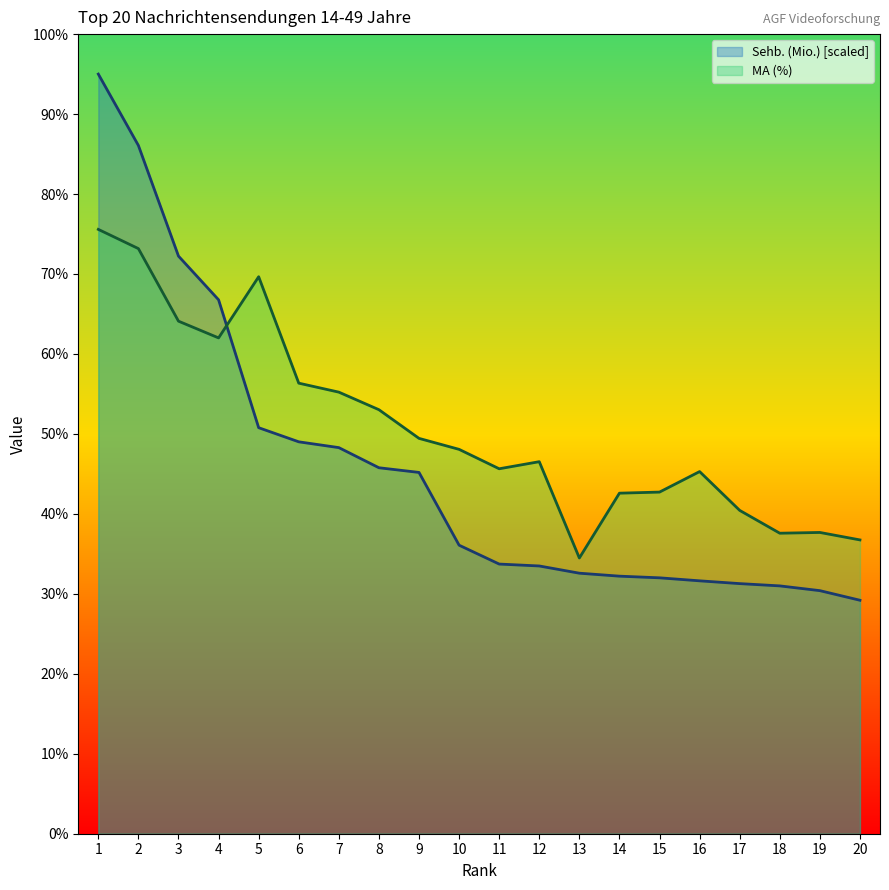

What are all the series names shown in the legend?

Sehb. (Mio.) [scaled], MA (%)